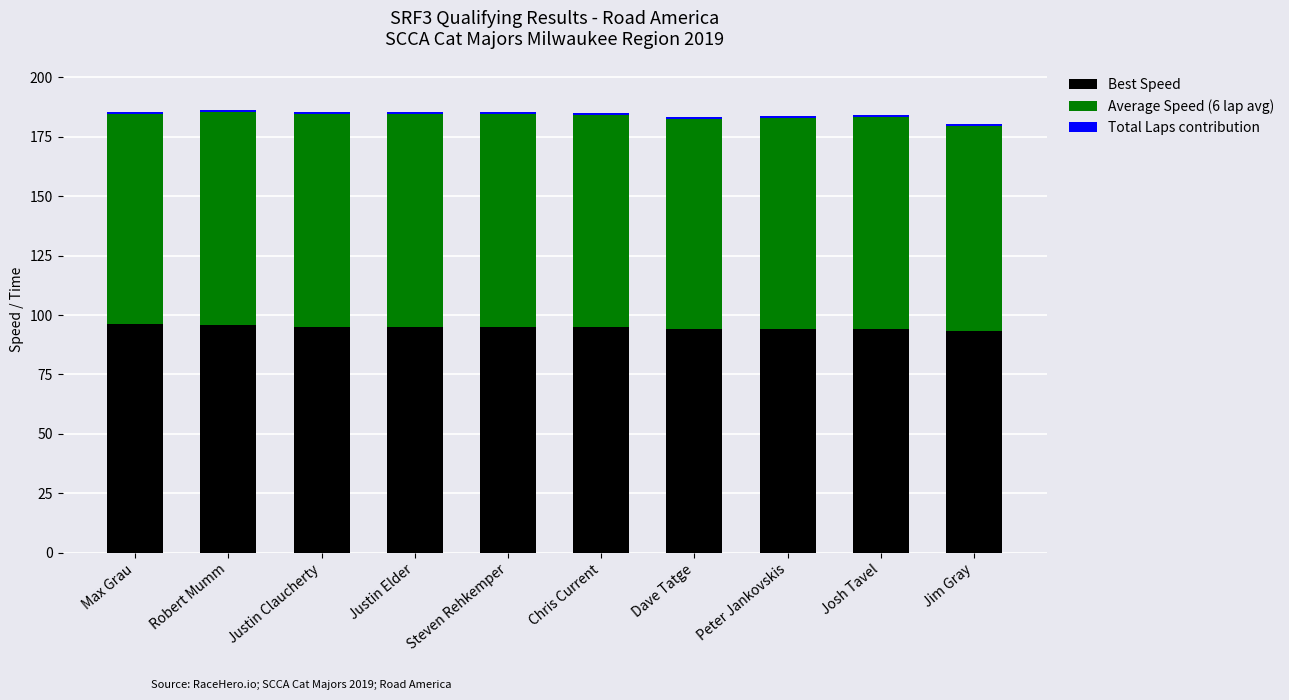

What is the maximum value for Best Speed?

96.1